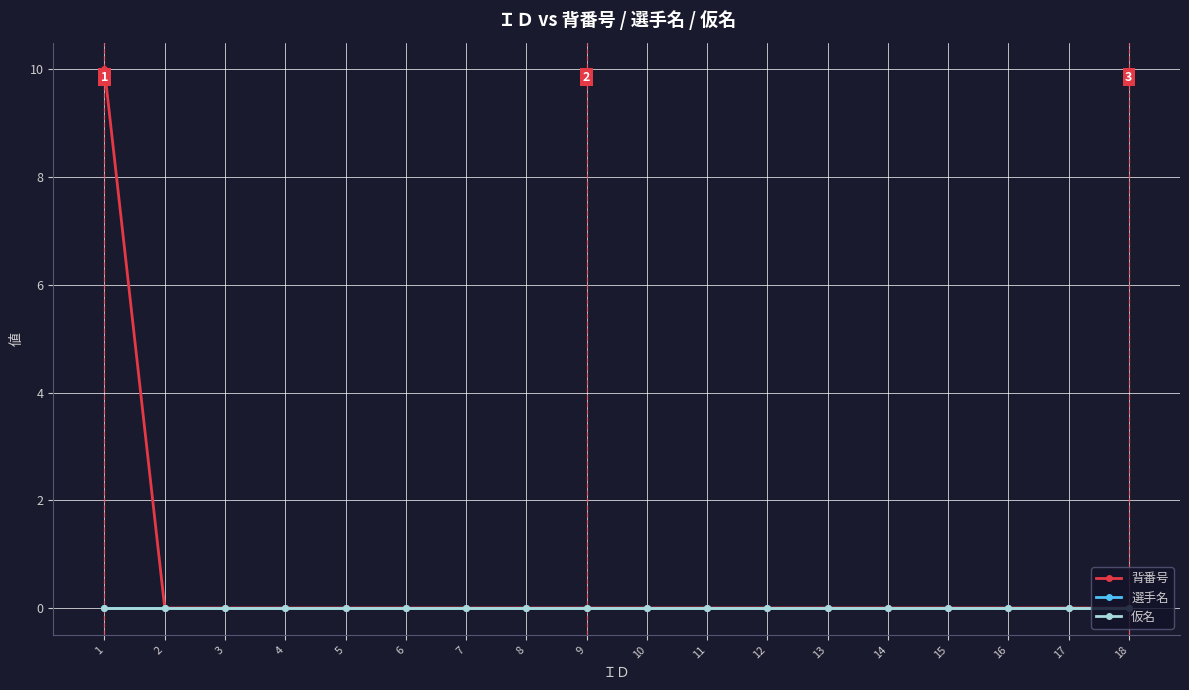

At how many categories does at least one series exceed 3?

1